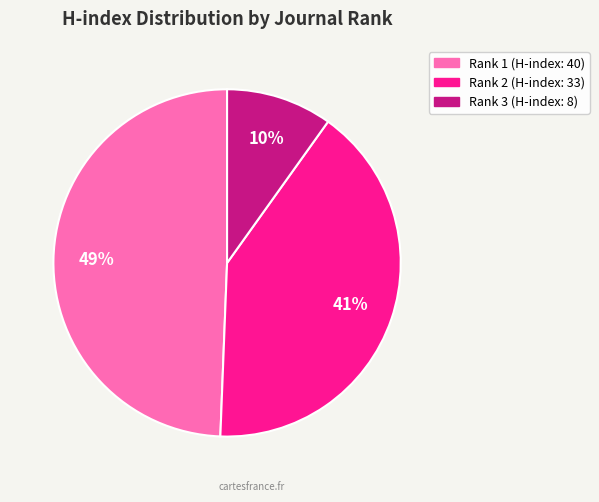

What is the ratio of the value at Rank 3 (H-index: 8) to the value at Rank 2 (H-index: 33)?

0.2